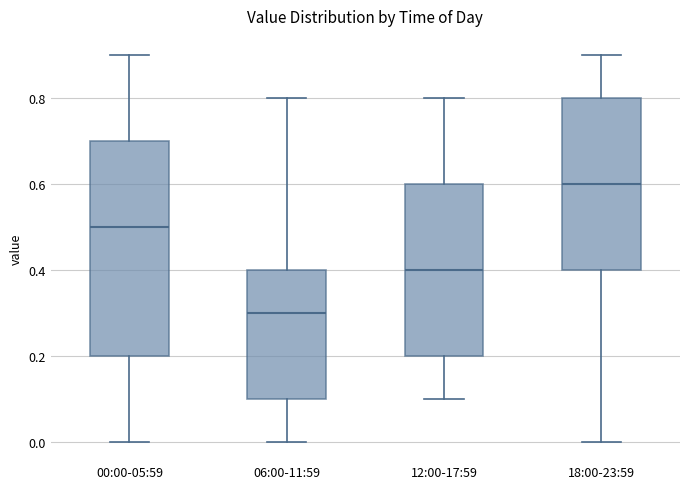

Comparing the boxes themselves (not the whiskers), which one is the tallest?

00:00-05:59